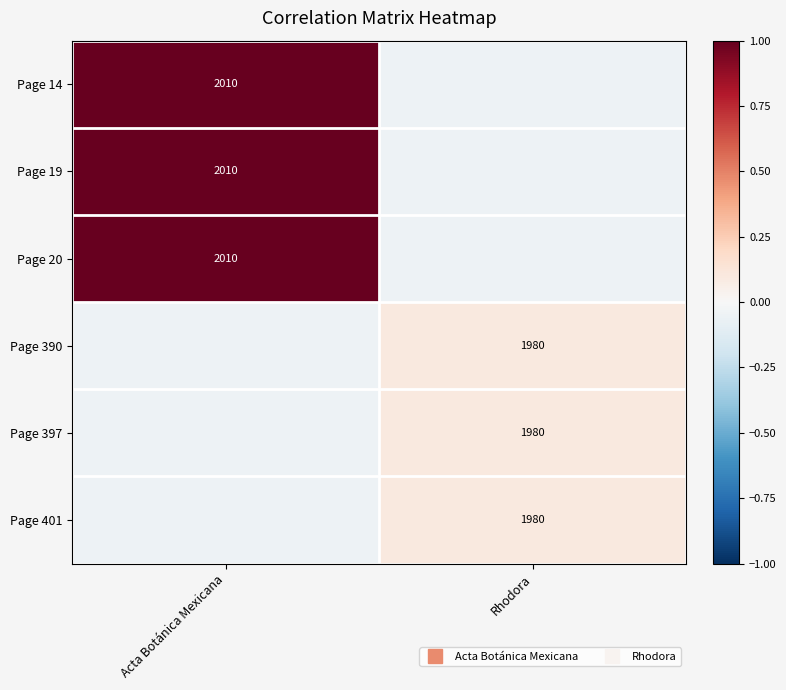

Which category has the lowest value in the Page 390 series?

Acta Botánica Mexicana